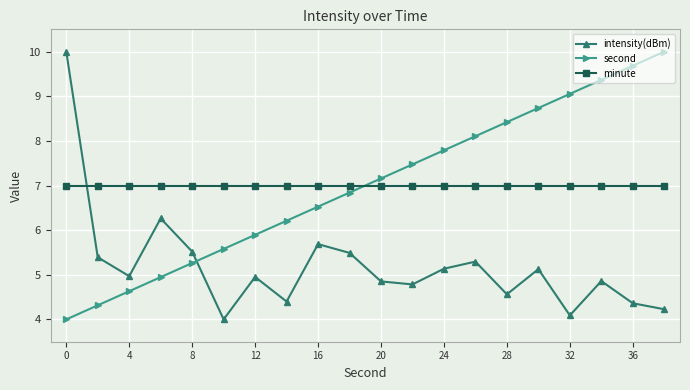

What is the smallest value displayed?

4.0